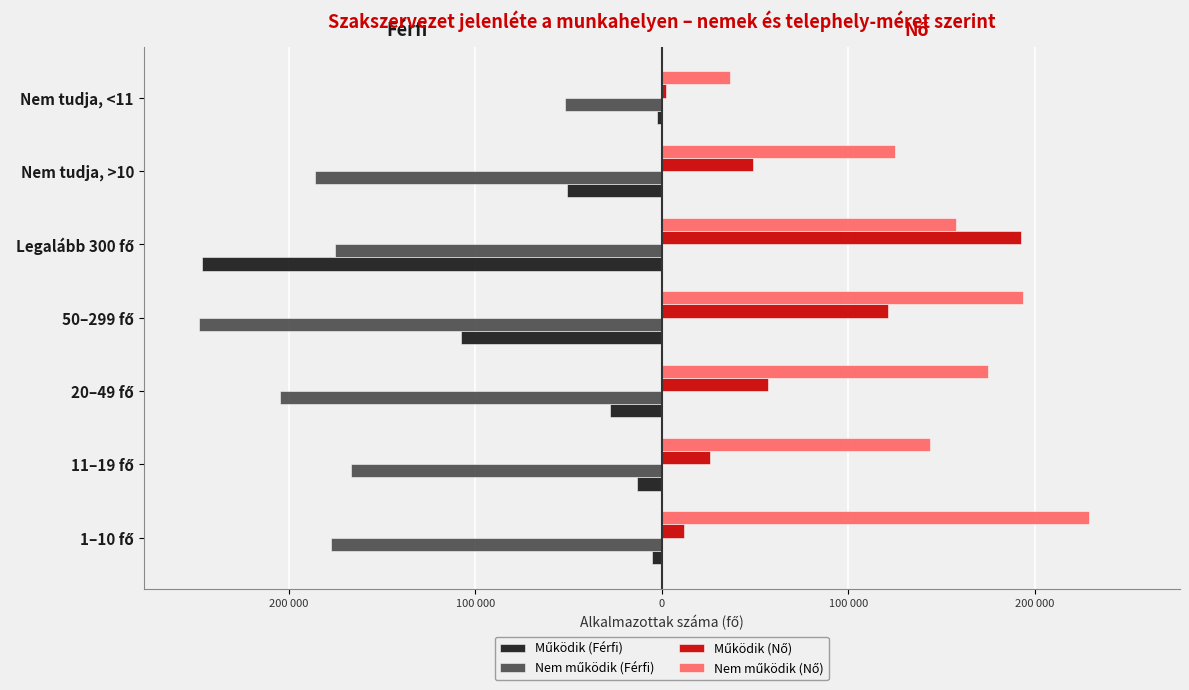

How many data points in Nem működik (Nő) are above 157555?

3